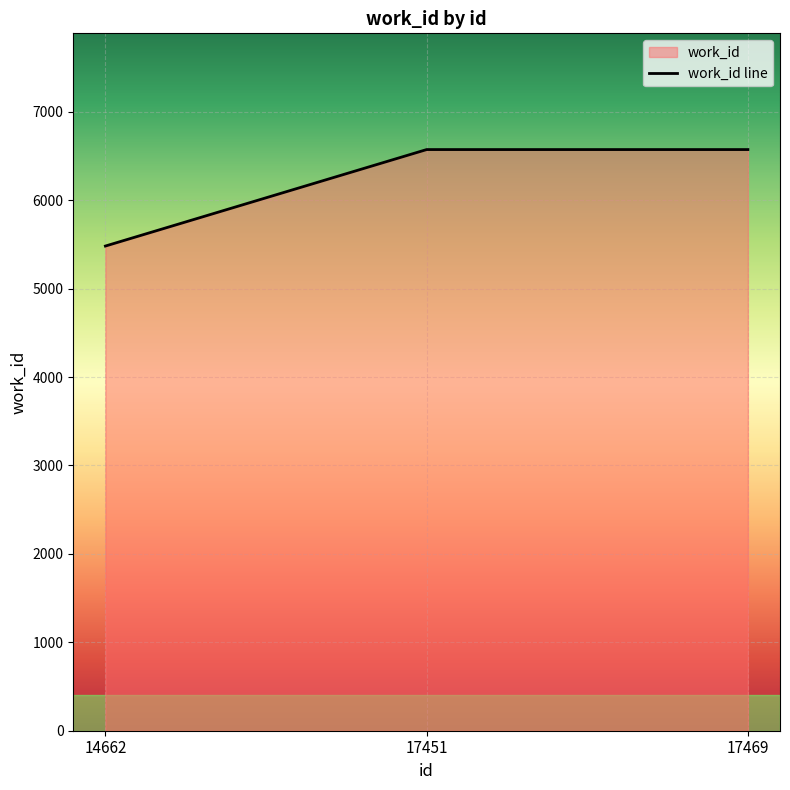

Reading right to left, transcribe all the data shown in this chart.

17469=6572	17451=6572	14662=5481